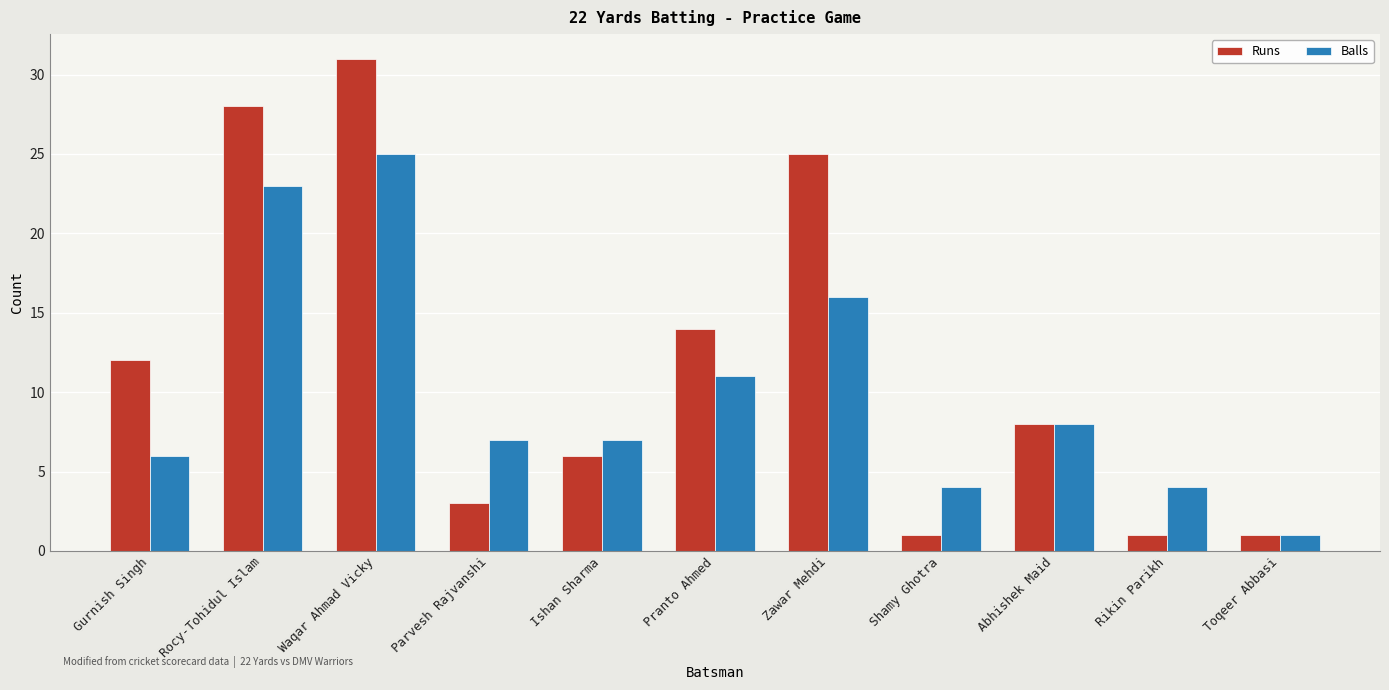

How many groups of bars are there?

11